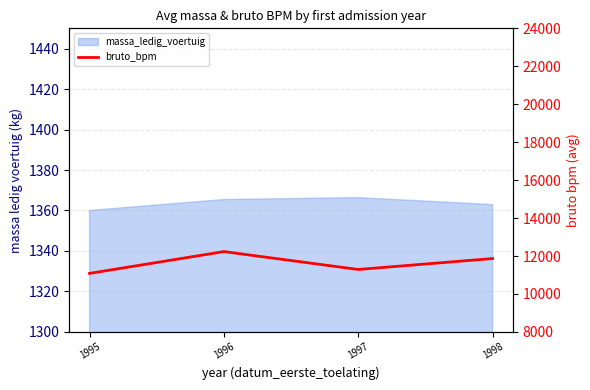

What is the difference between the maximum and minimum values?

1148.7